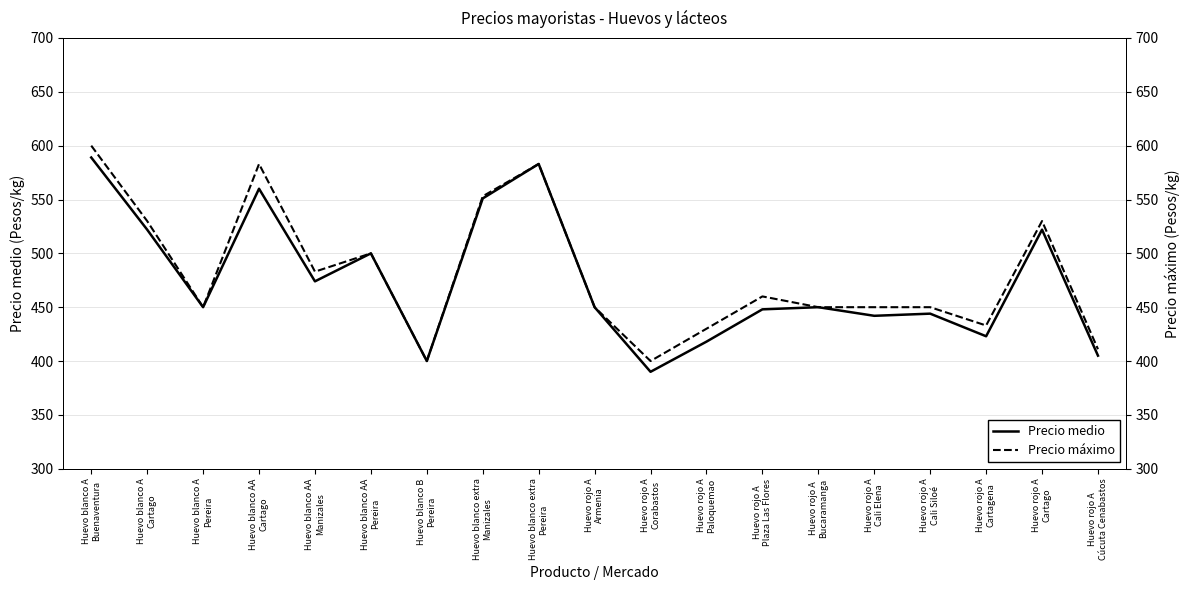

Read the Precio medio value at Huevo blanco A
Buenaventura.

589